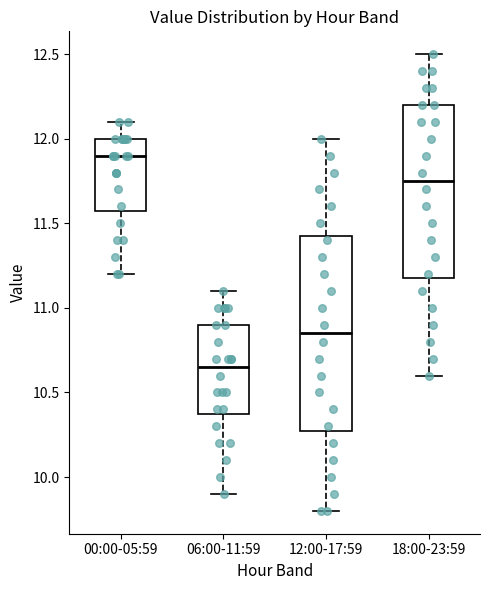

Reading left to right, transcribe this box plot: for each box, give where its median line is, the range the box spans, and where its two whiskers end, as read against the y-axis. The values are not printed on the chart, so give them approximately, as read against the axis.

00:00-05:59: median 11.90, box 11.60 to 12.00, whiskers 11.20 to 12.10
06:00-11:59: median 10.65, box 10.40 to 10.90, whiskers 9.90 to 11.10
12:00-17:59: median 10.85, box 10.30 to 11.45, whiskers 9.80 to 12.00
18:00-23:59: median 11.75, box 11.20 to 12.20, whiskers 10.60 to 12.50